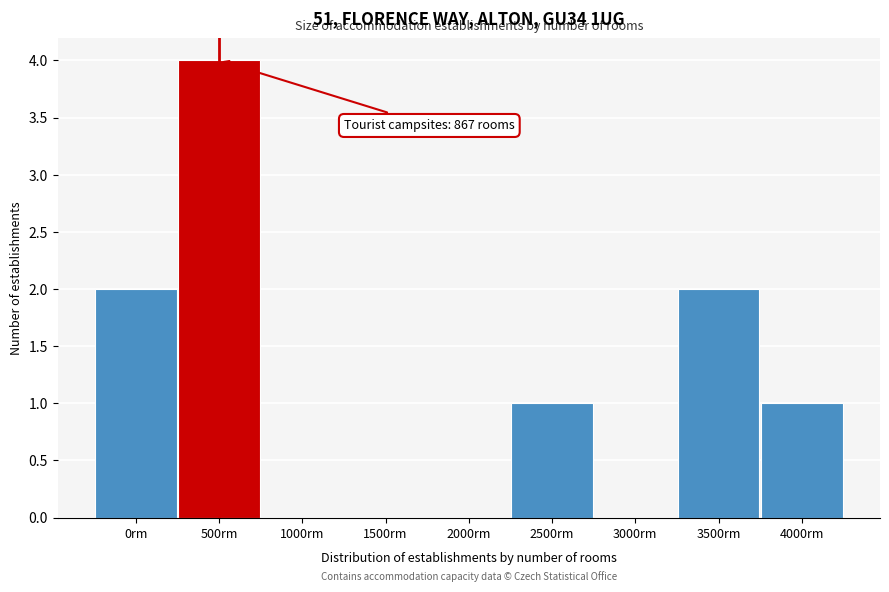

Reading right to left, transcribe all the data shown in this chart.

4000rm=1	3500rm=2	3000rm=0	2500rm=1	2000rm=0	1500rm=0	1000rm=0	500rm=4	0rm=2